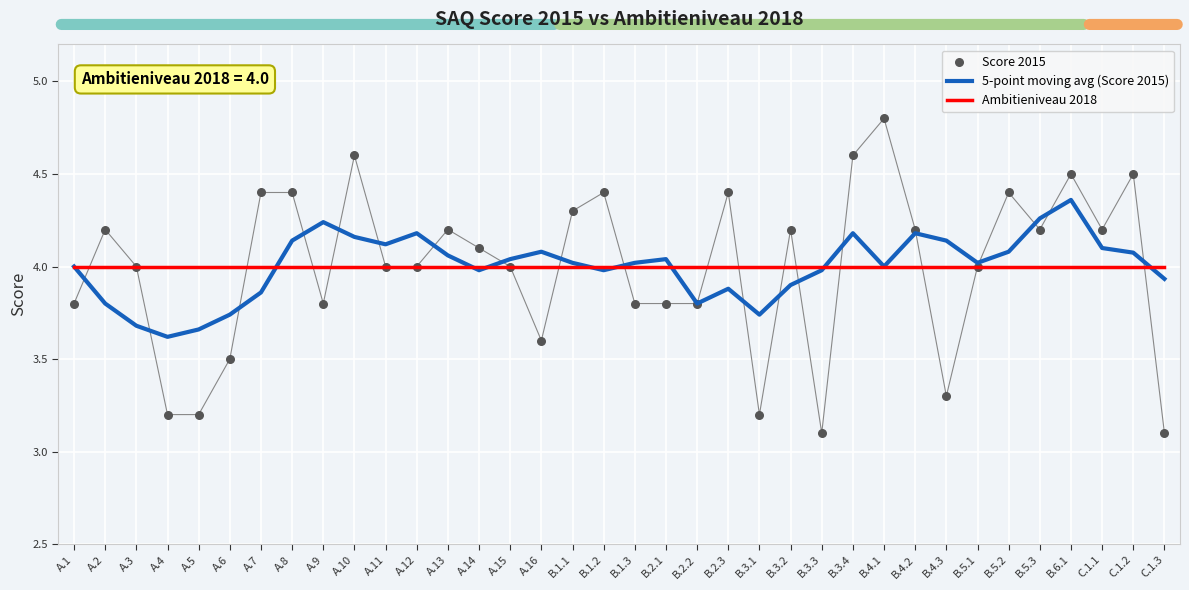

At how many categories does at least one series exceed 4?

31